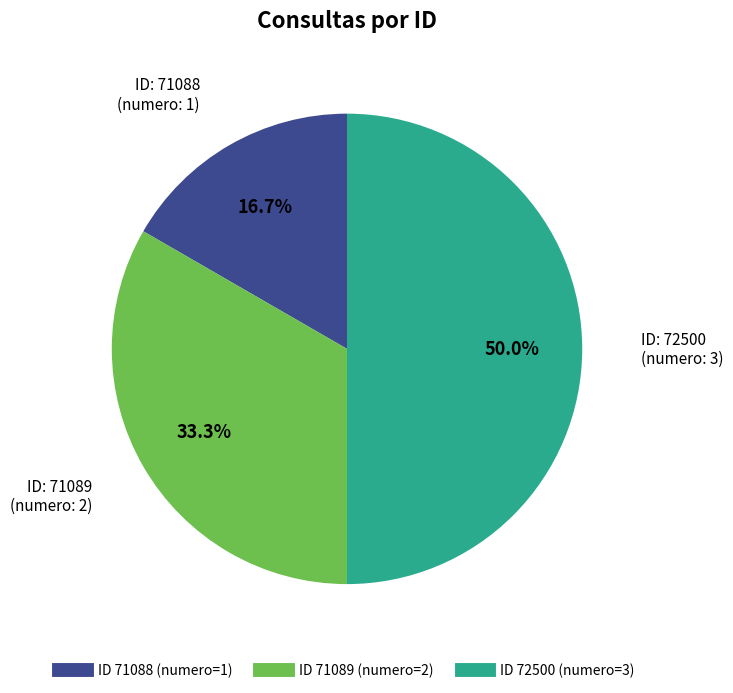

Count the number of slices in the pie.

3